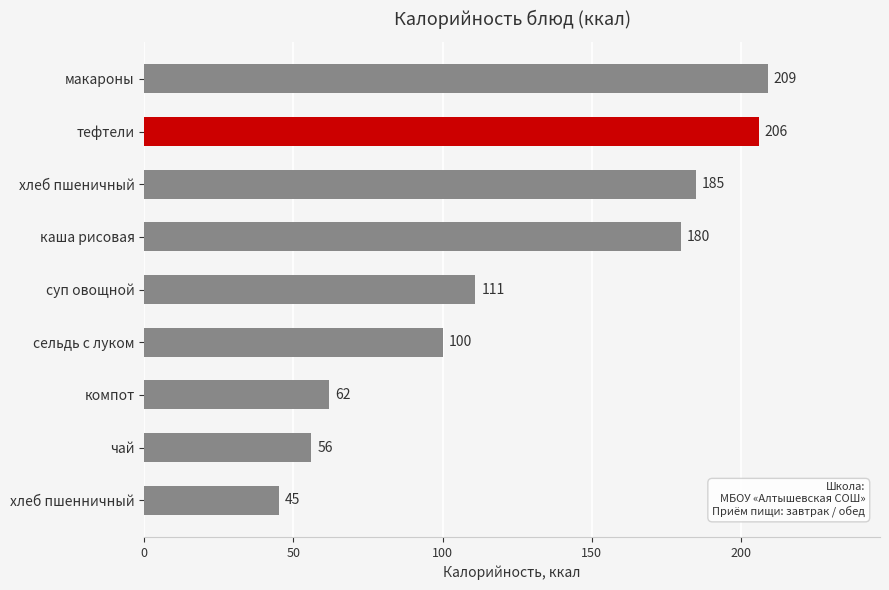

Rank the categories by value from lowest to highest.

хлеб пшенничный, чай, компот, сельдь с луком, суп овощной, каша рисовая, хлеб пшеничный, тефтели, макароны